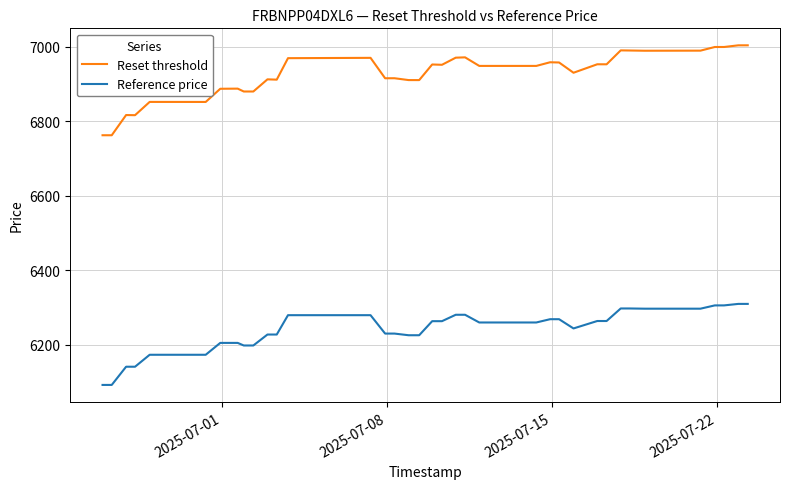

Which series has the widest spread of values?

Reset threshold